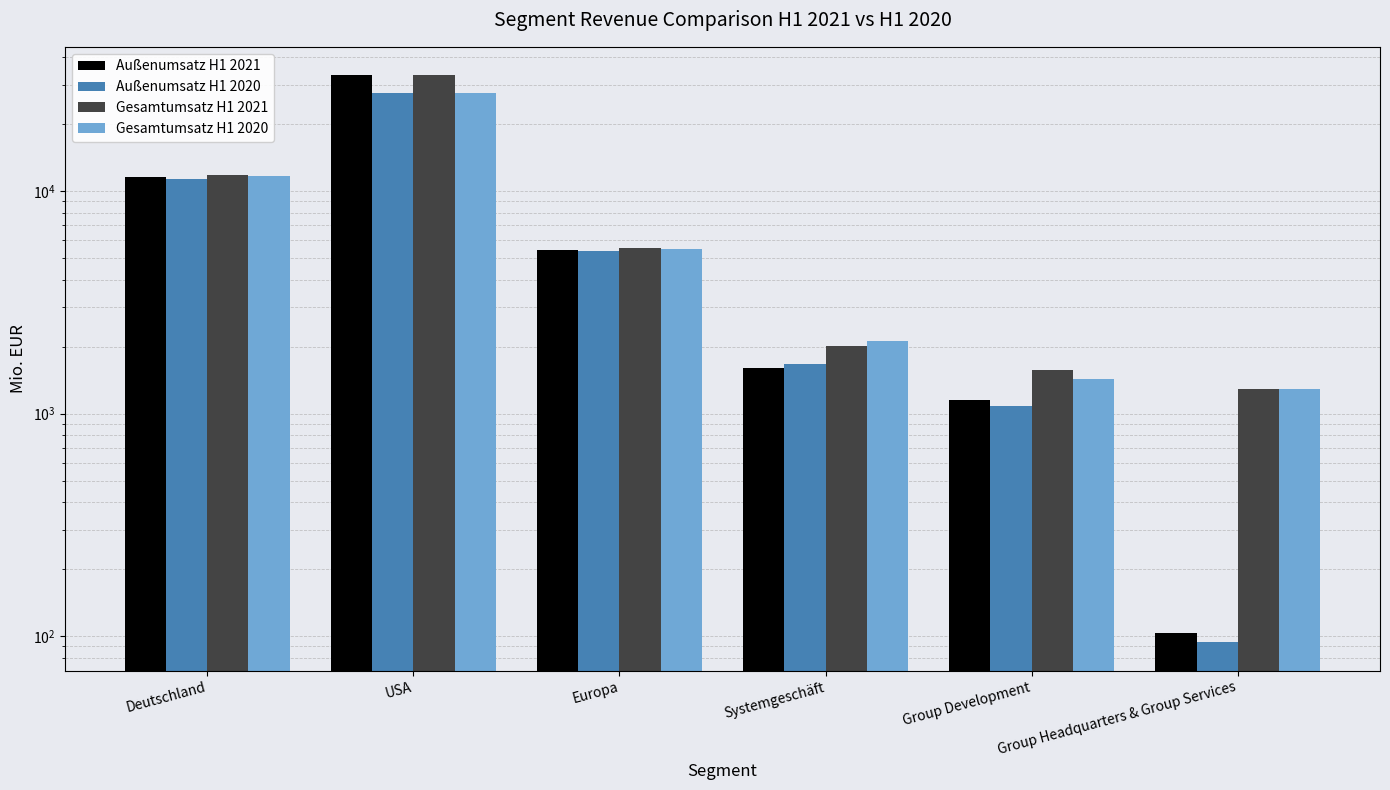

What is the difference between the maximum and minimum values in the Gesamtumsatz H1 2021 series?

31830